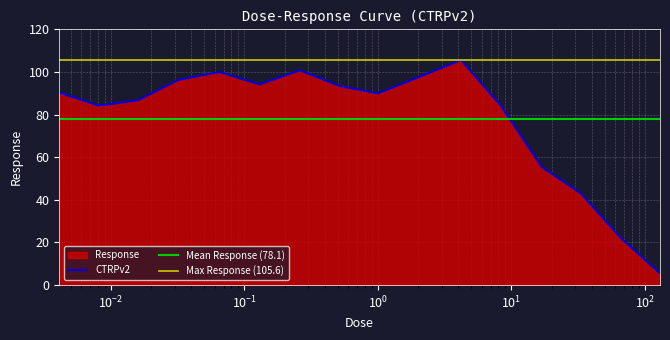

What is the difference between the maximum and second lowest values?

83.4